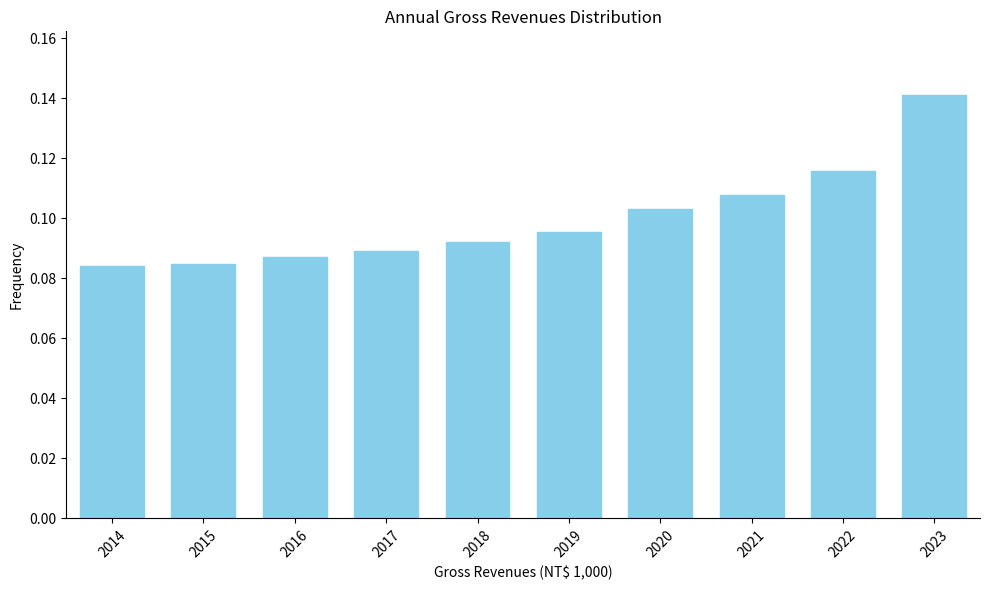

What is the change in value from 2016 to 2023?

+0.1